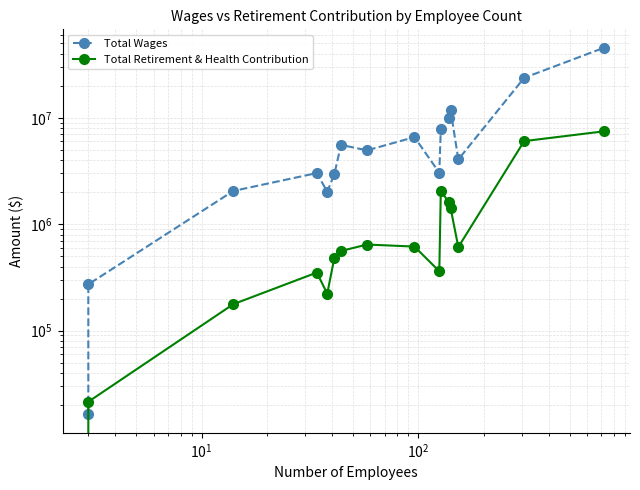

What is the greatest value displayed?

45614638